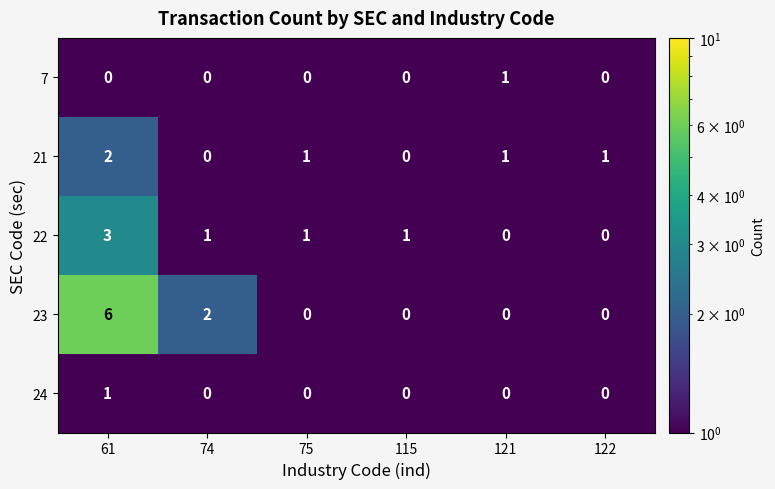

Which series changed the most between 74 and 115?

23